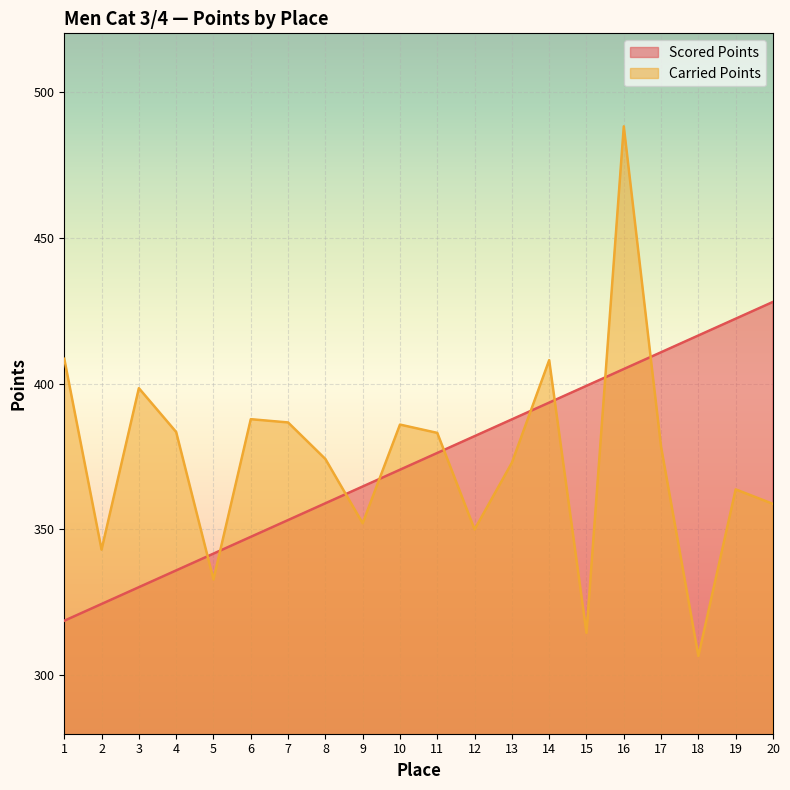

What is the approximate value of Carried Points at 15?

314.6